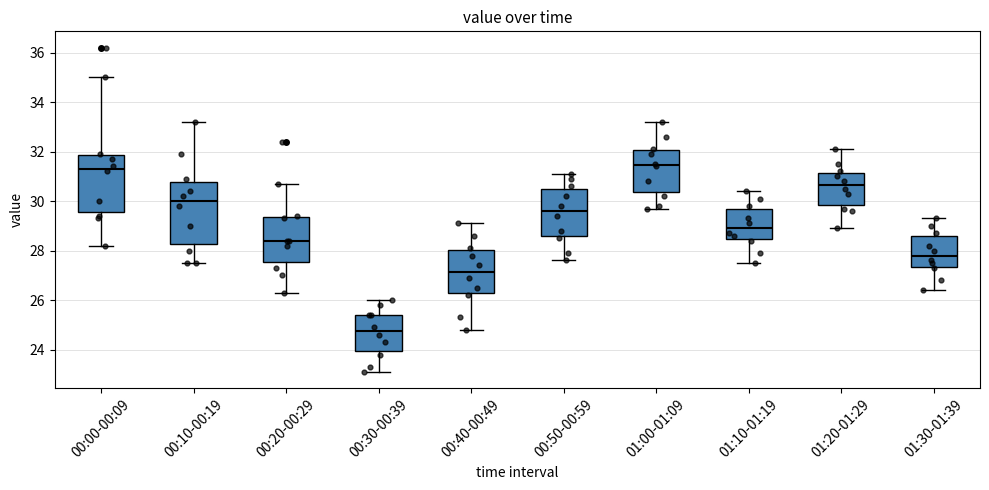

Comparing the boxes themselves (not the whiskers), which one is the tallest?

00:10-00:19